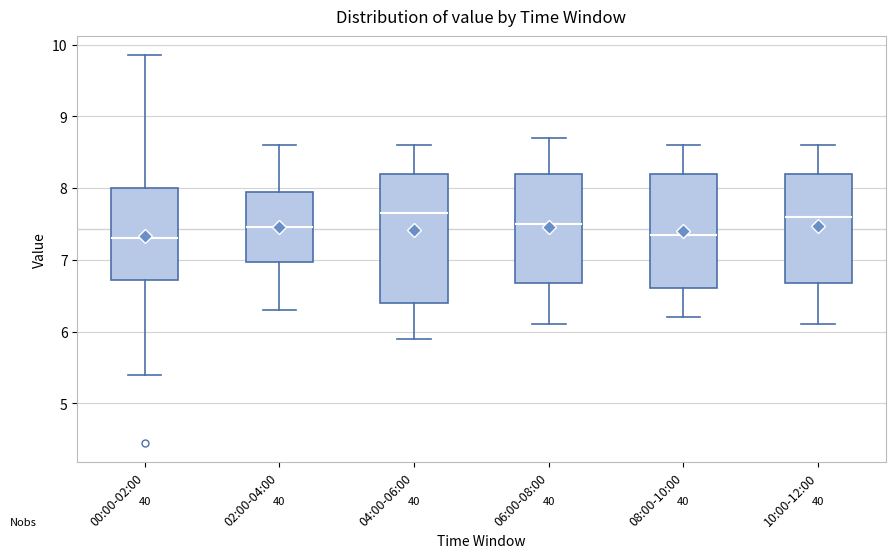

Where does the median line of the box for 06:00-08:00 sit on the y-axis? The values are not printed on the chart, so give them approximately, as read against the axis.

7.5